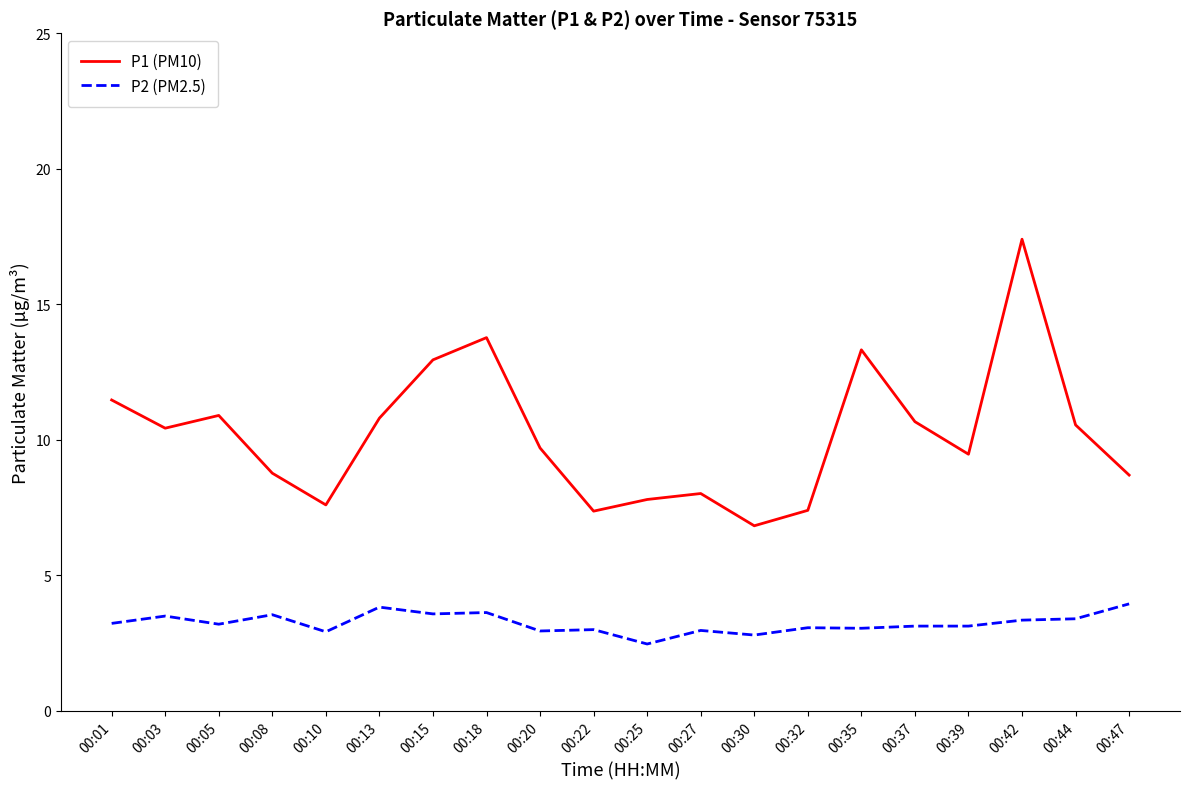

Rank the series at 00:18 from lowest to highest value.

P2 (PM2.5), P1 (PM10)